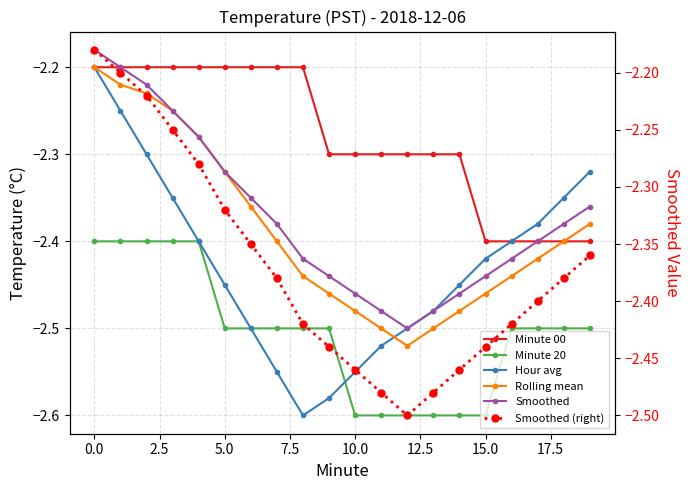

What is the total value across all series at 7.5?

-13.8